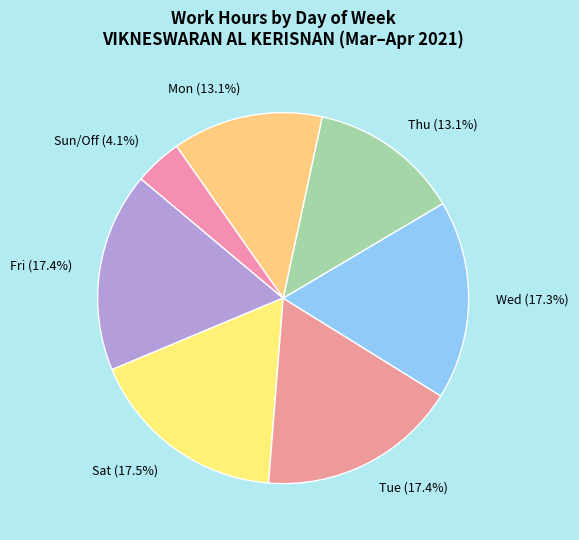

Do Tue (17.4%) and Sun/Off (4.1%) together represent more than half of the pie?

No